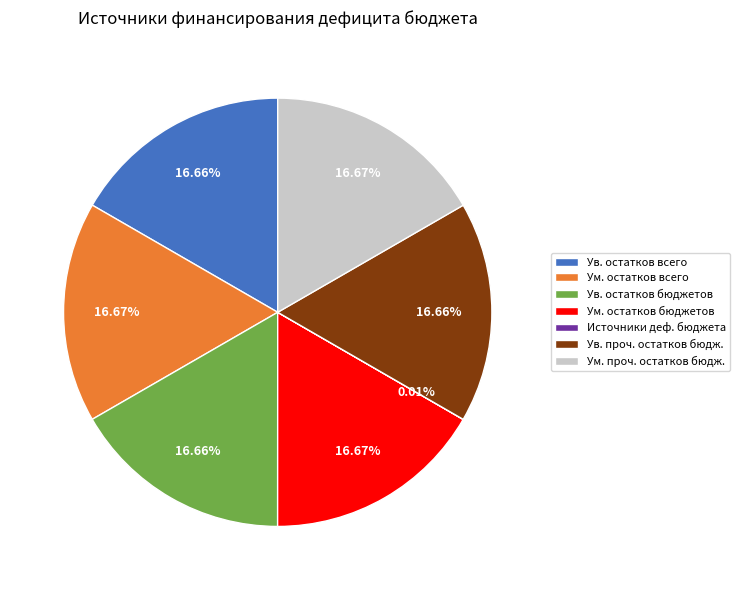

Do Ум. проч. остатков бюдж. and Ув. остатков всего together represent more than half of the pie?

No